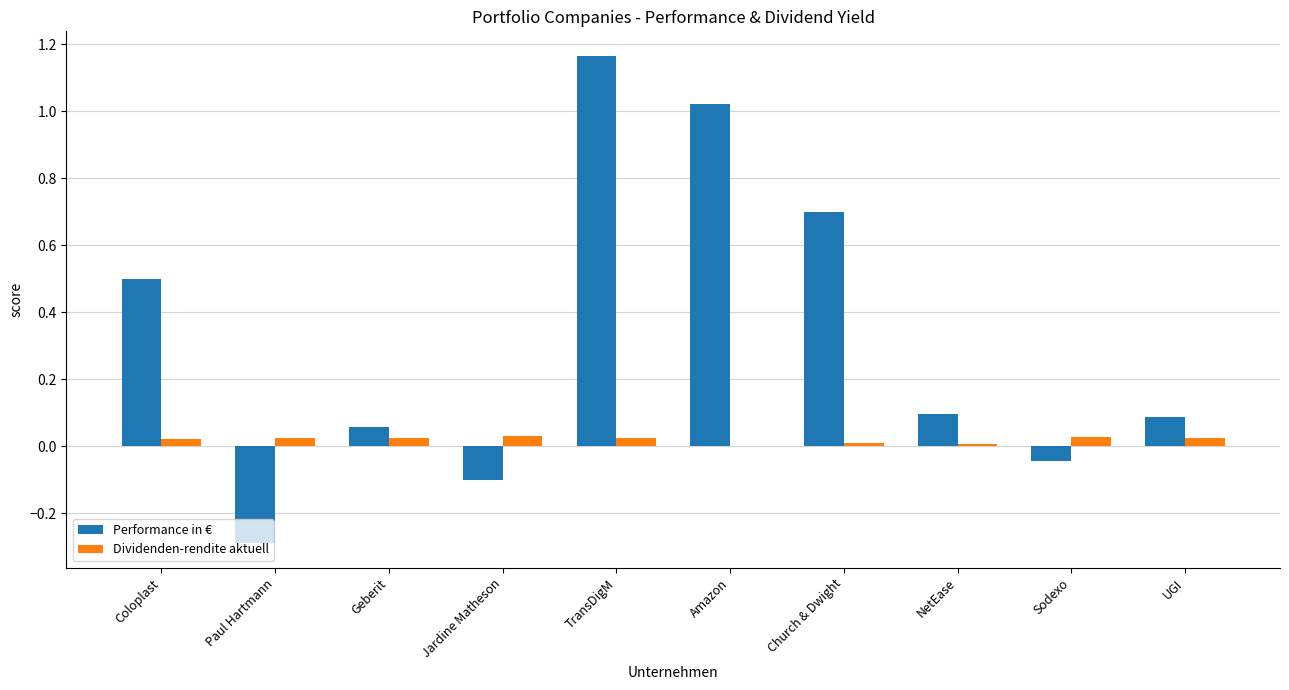

Which label corresponds to the largest value in the chart?

TransDigM